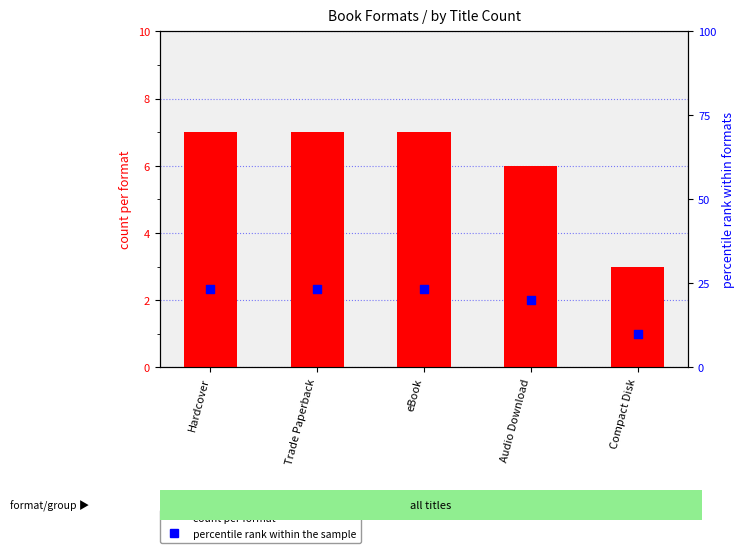

Is the value of count per format at Audio Download greater than the value of percentile rank within the sample at Audio Download?

No